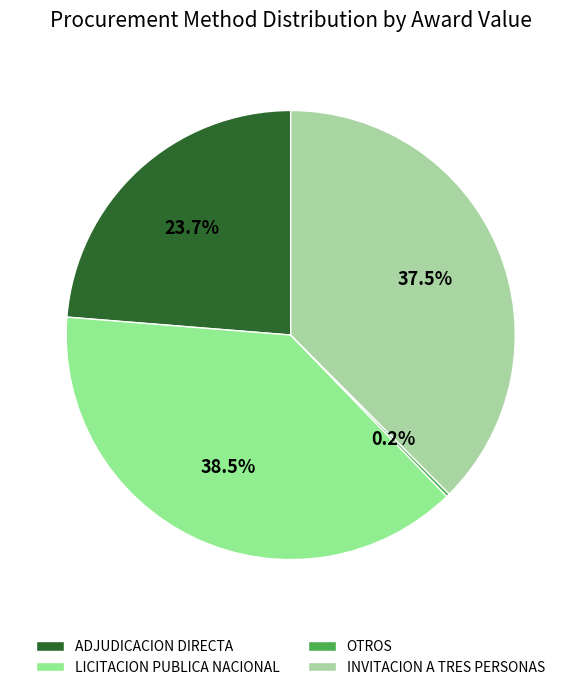

Is there a majority slice in this chart?

No